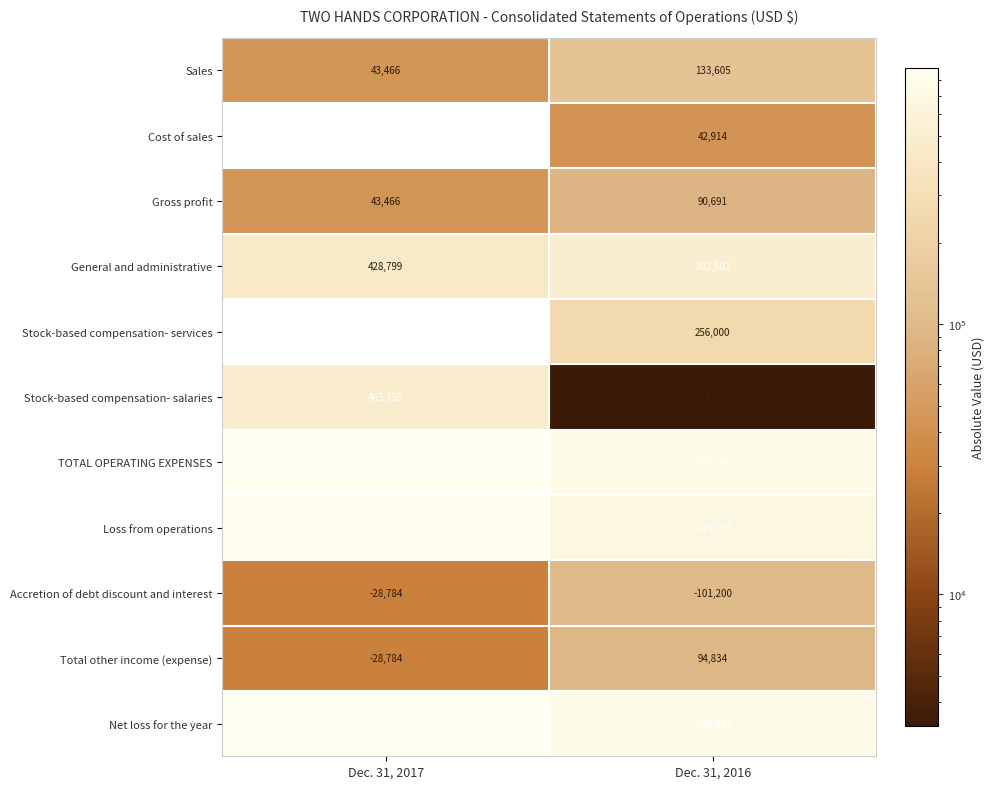

What is the difference between the maximum and minimum values in the Loss from operations series?

174030